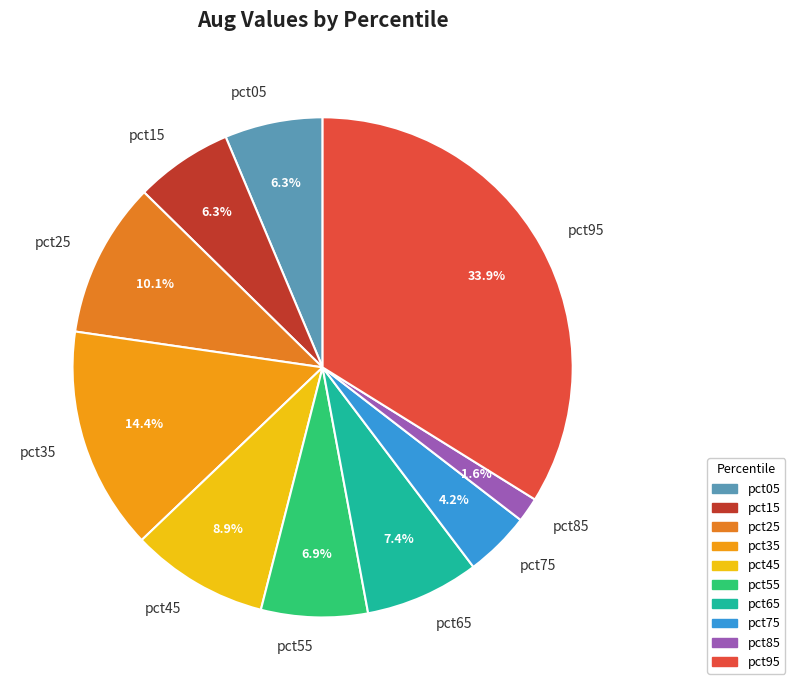

Which slice is the largest?

pct95